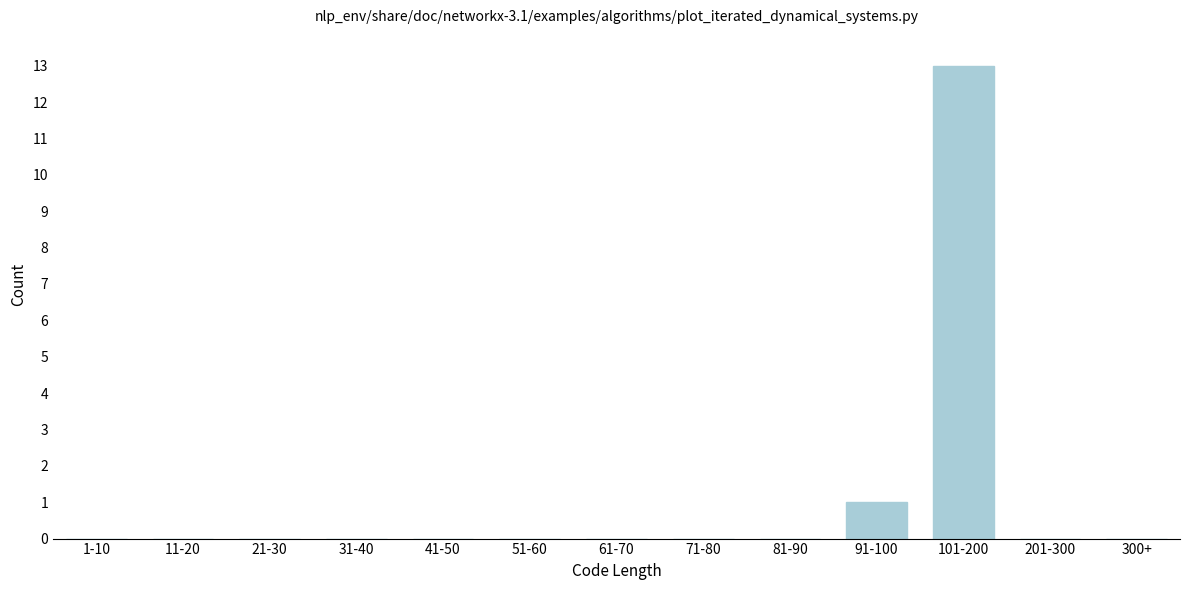

Reading left to right, list all the values displayed in this chart.

1-10=0	11-20=0	21-30=0	31-40=0	41-50=0	51-60=0	61-70=0	71-80=0	81-90=0	91-100=1	101-200=13	201-300=0	300+=0